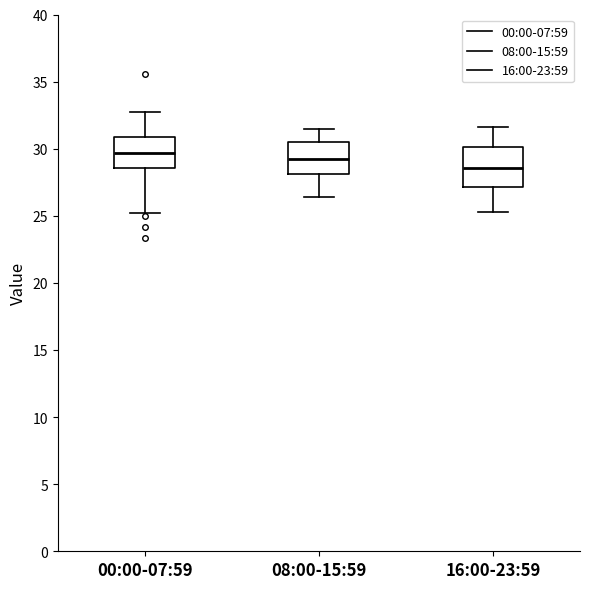

Which box is the tallest, from its lower edge to its upper edge?

16:00-23:59